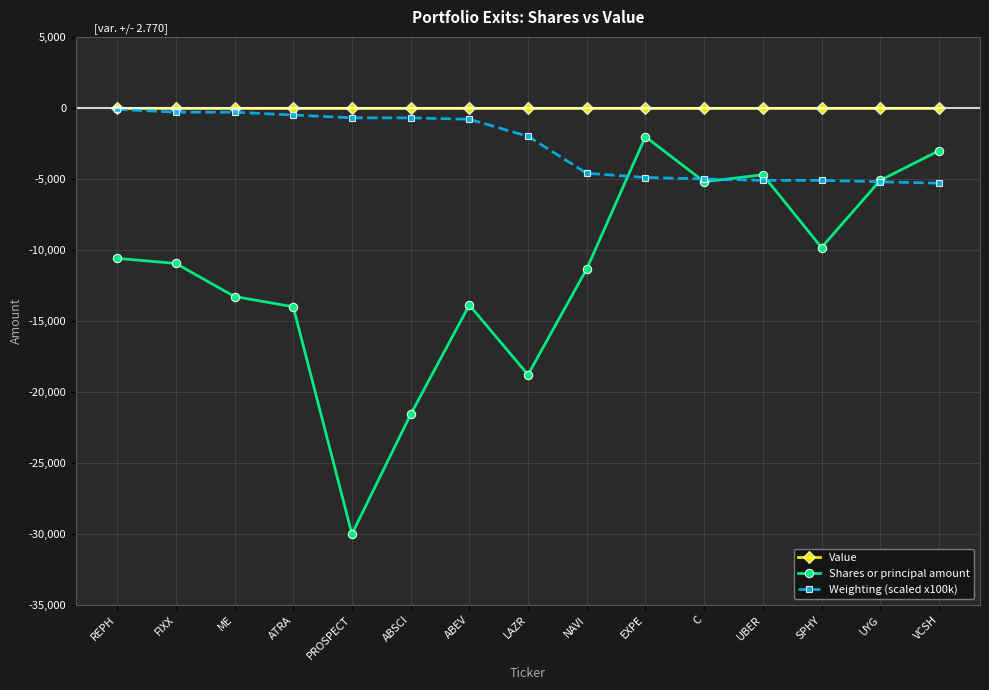

True or false: Shares or principal amount has more than 1 interior local peaks.

True